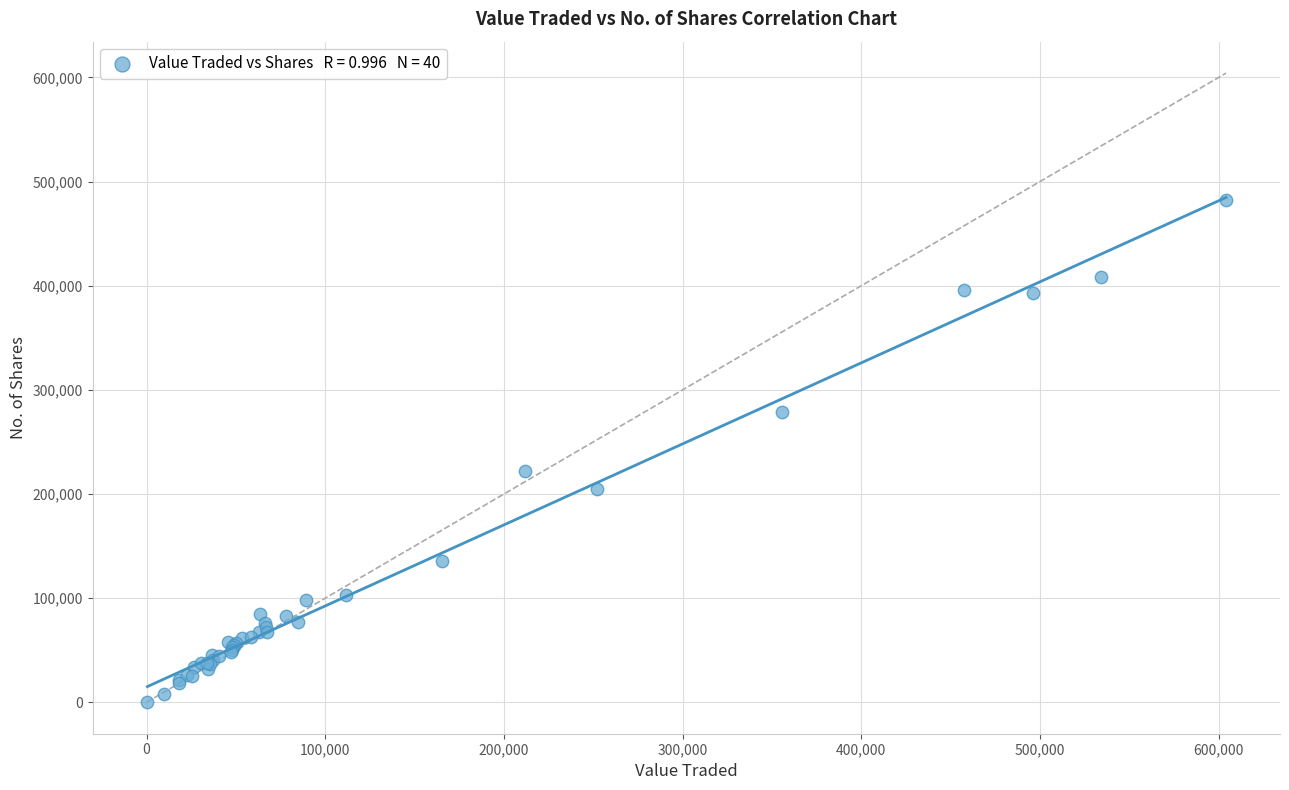

What Y value in the scatter plot is closest to 241591?

222399